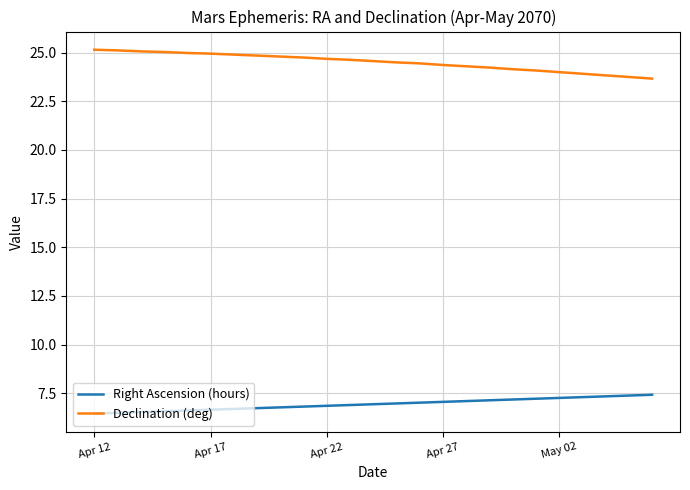

True or false: Declination (deg) and Right Ascension (hours) cross at least once.

False